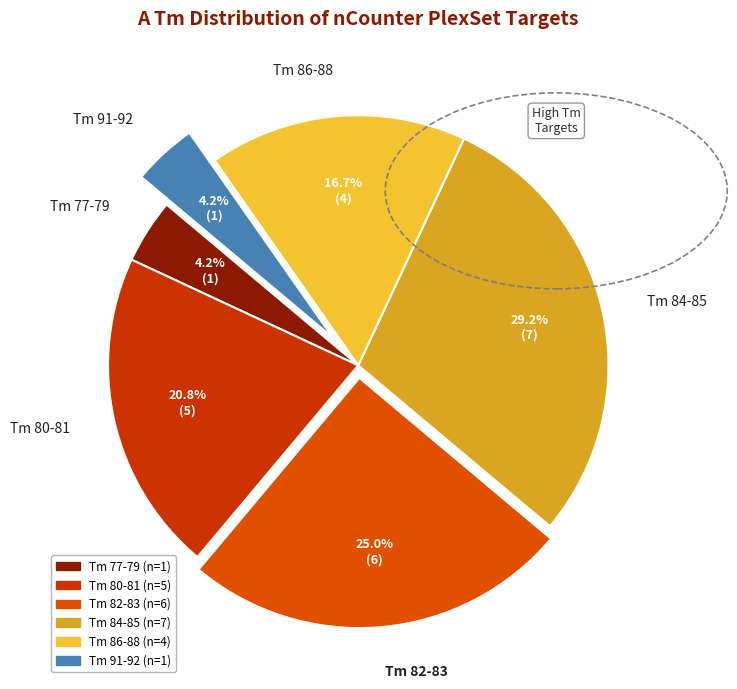

How much of the chart is everything except Tm 91-92?

95.8%